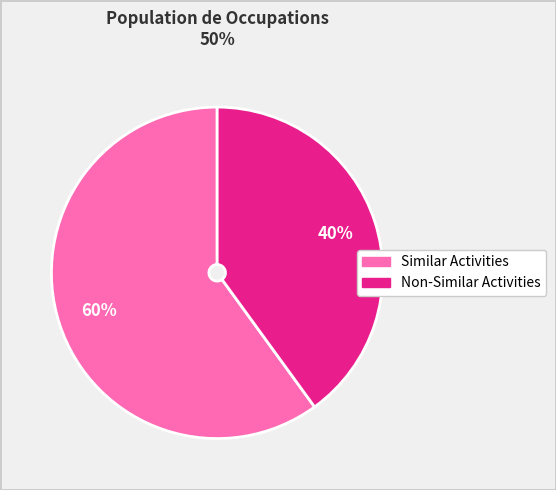

Is it true that Similar Activities is 49% of the pie?

False